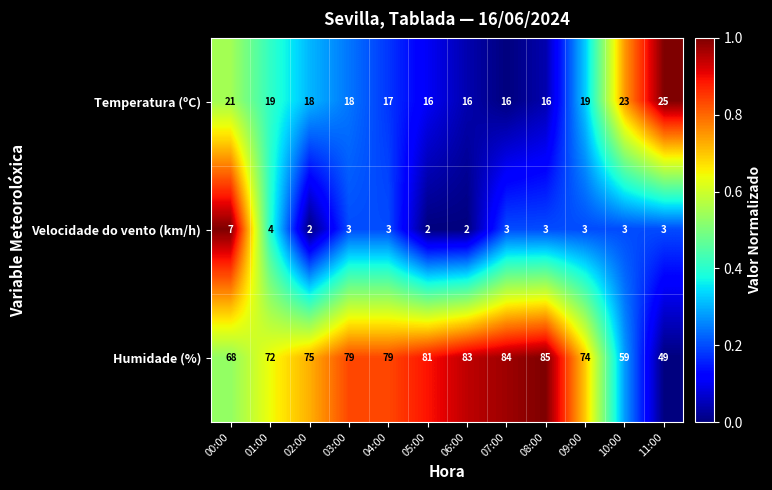

What is the average value of the Velocidade do vento (km/h) series?

3